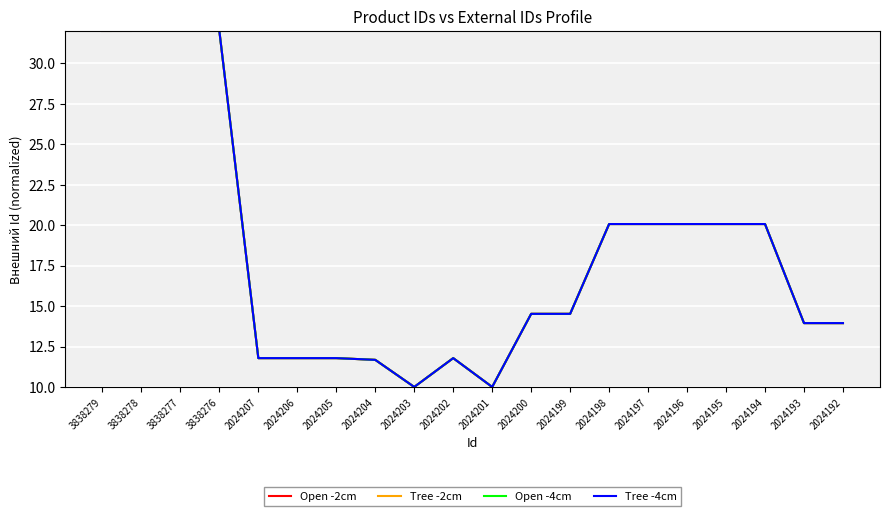

How many times do Open -2cm and Open -4cm cross each other?

2